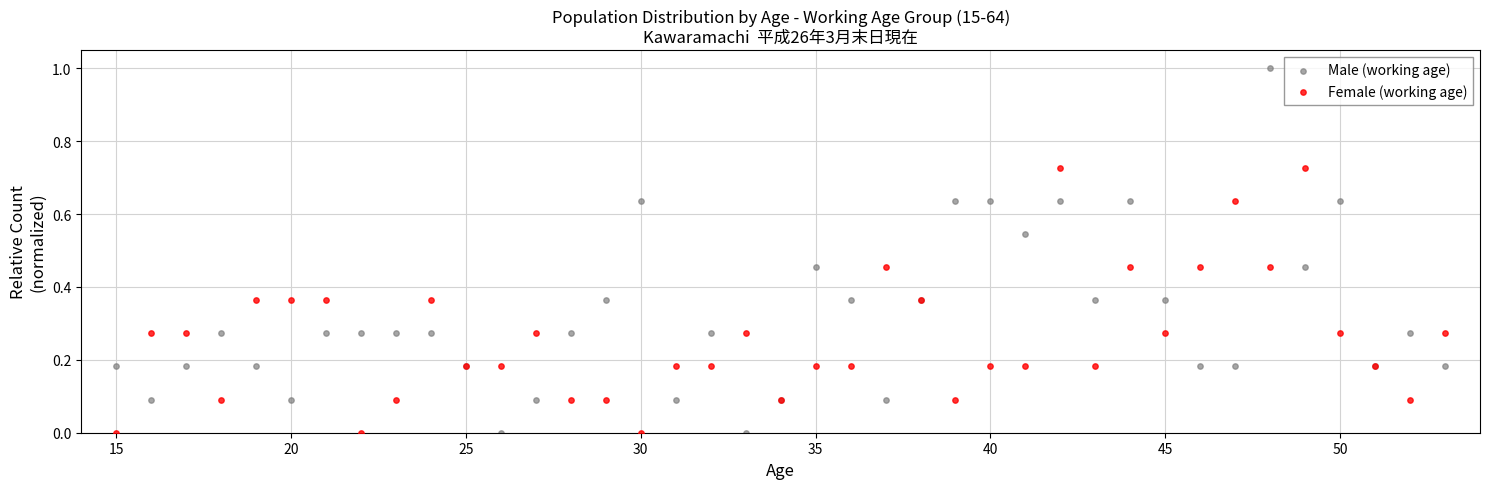

Which series has the widest spread of Y values?

Male (working age)